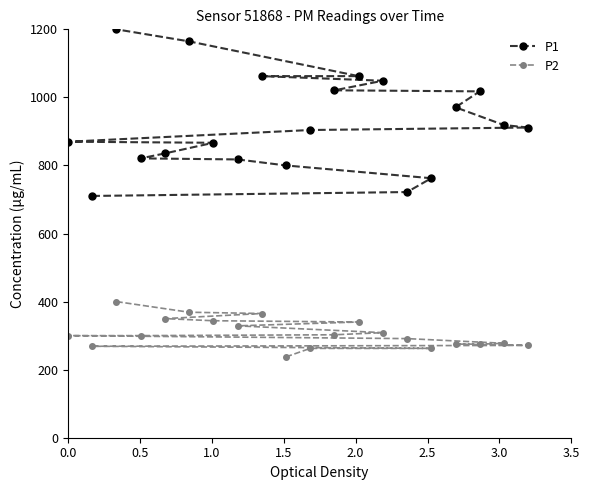

How many categories are shown in the chart?

20